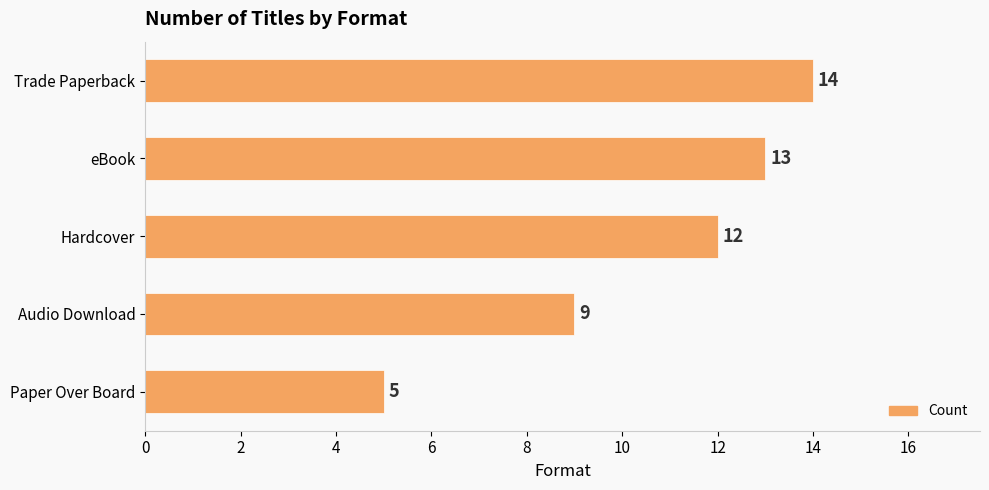

What is the change in value from Trade Paperback to Paper Over Board?

-9